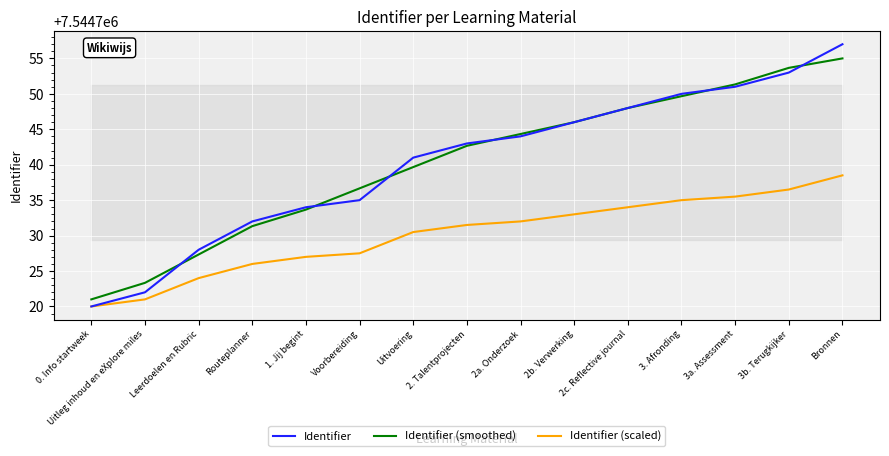

At which label does Identifier first exceed 7544743?

2a. Onderzoek